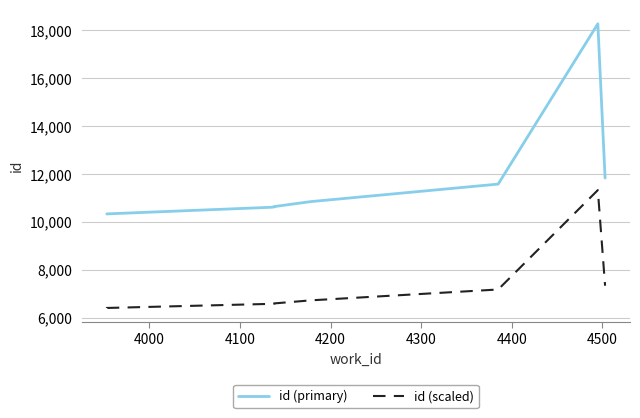

How many lines are shown in the chart?

2